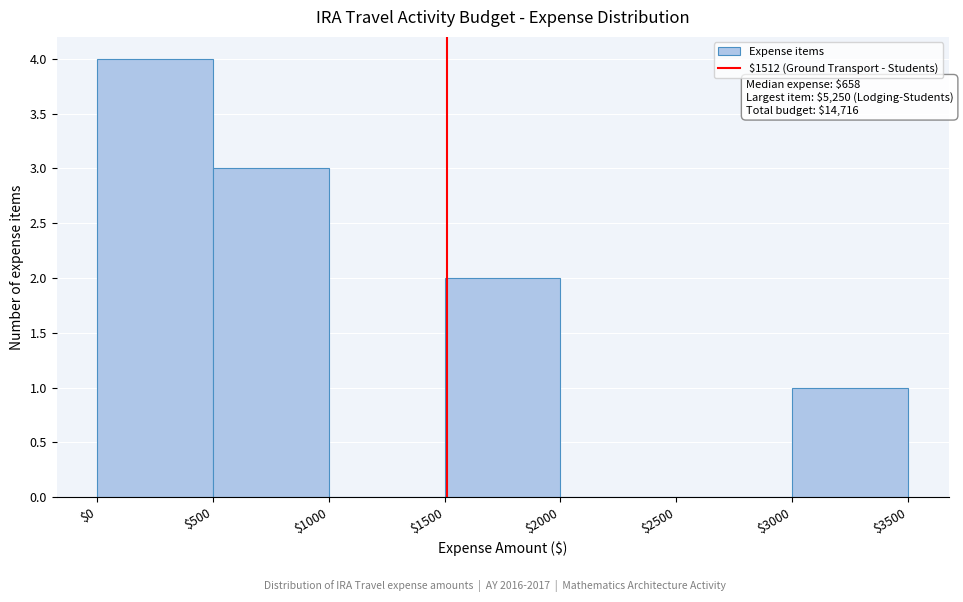

Over which range of the x-axis is the bar tallest?

$0 to $500